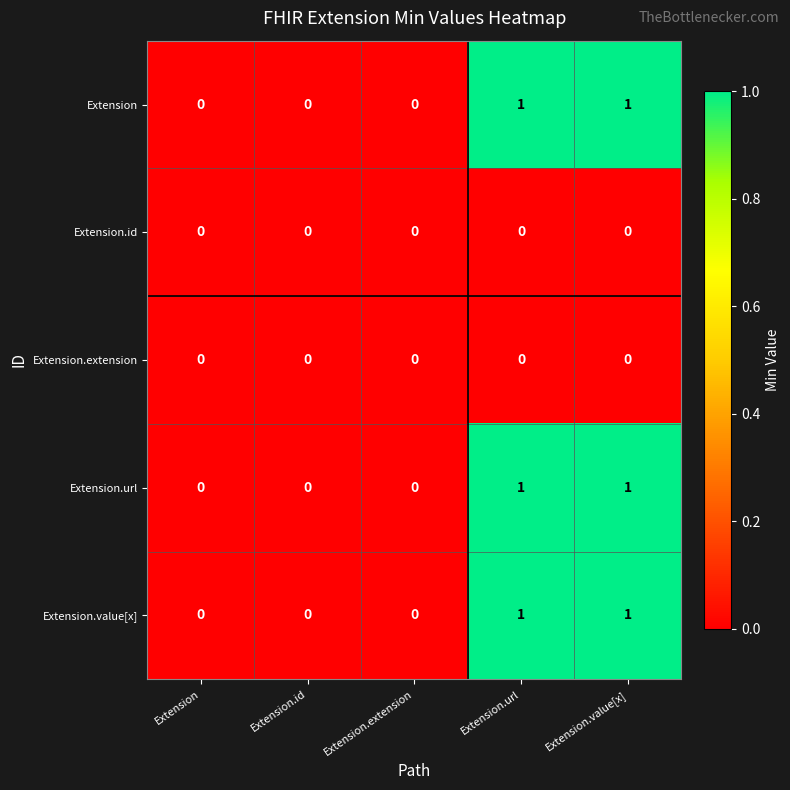

The Extension.extension series shows 0 at Extension.id. True or false?

True